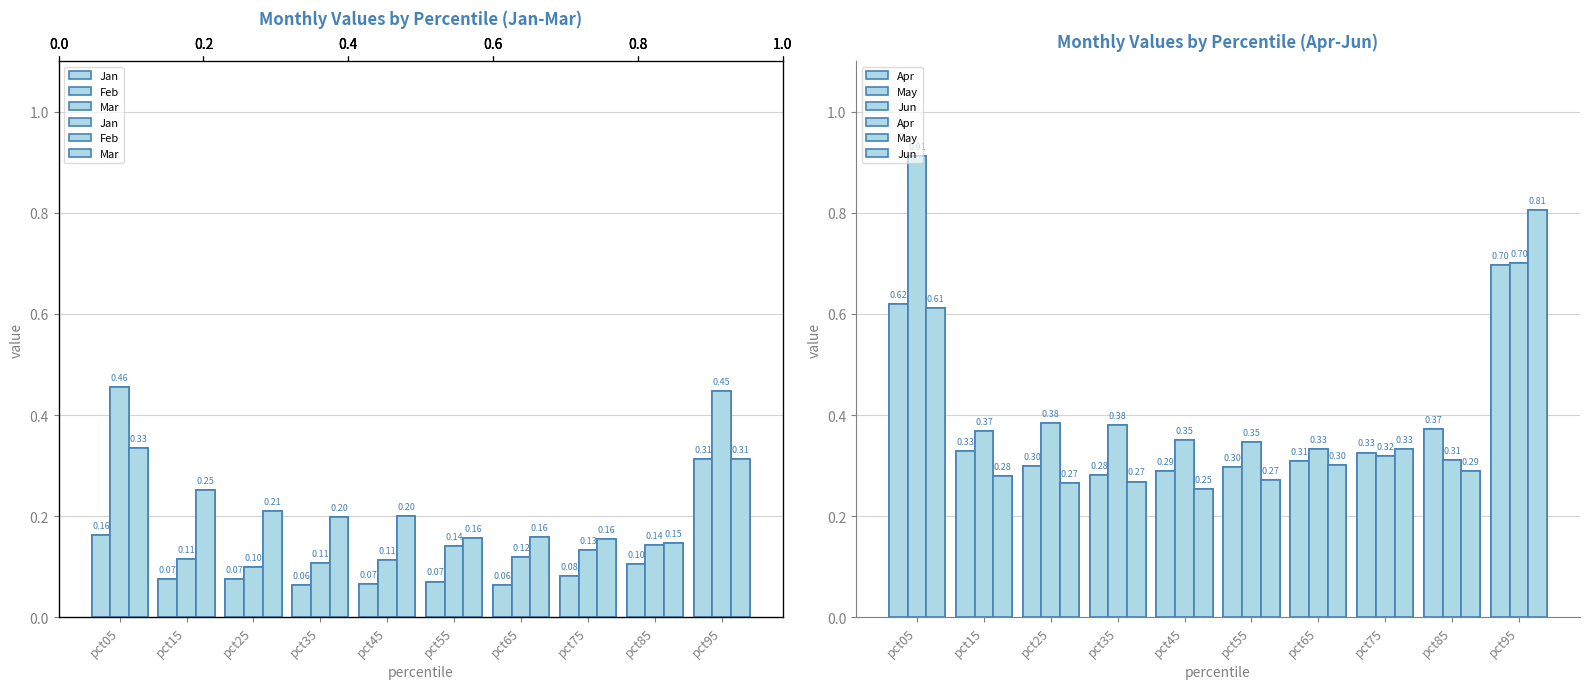

At which category is the sum across all series the highest?

pct95